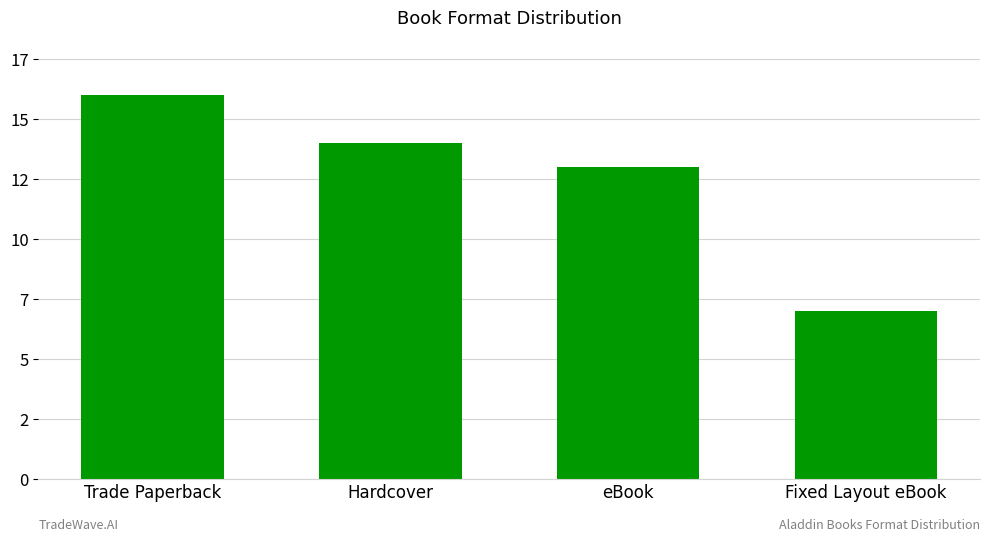

Rank the categories by value from lowest to highest.

Fixed Layout eBook, eBook, Hardcover, Trade Paperback